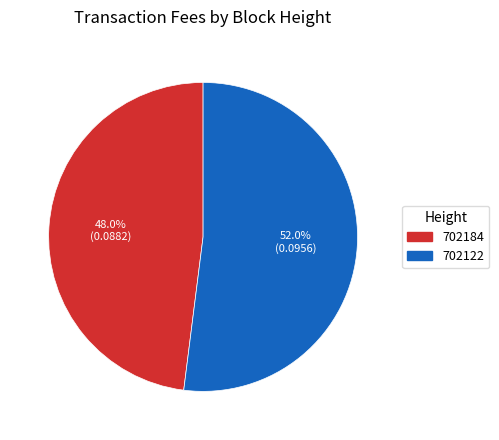

Count the number of slices in the pie.

2